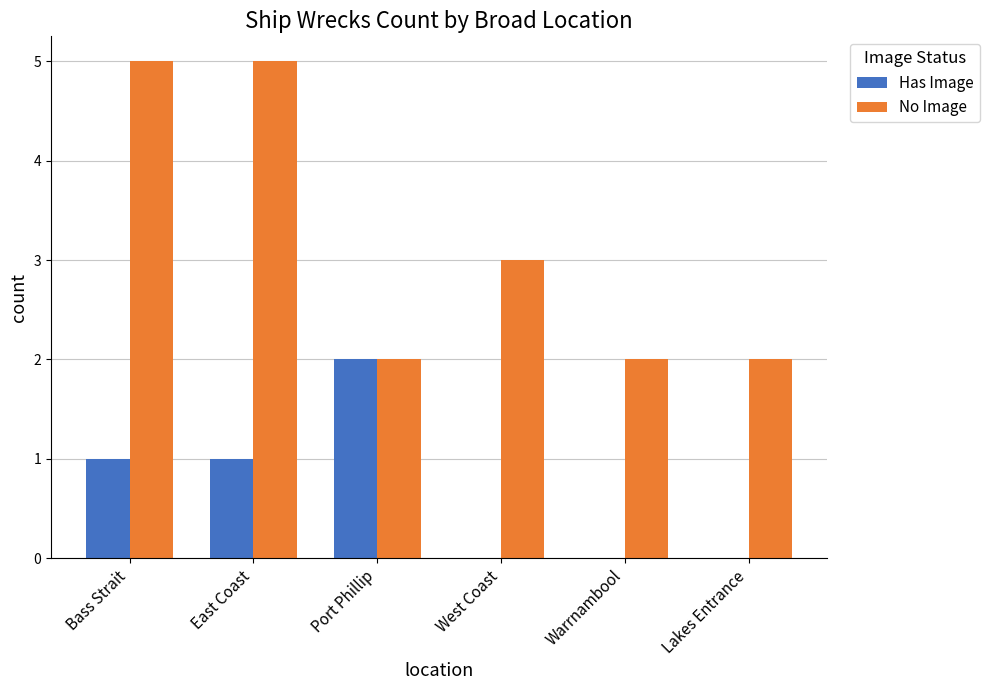

The value of Has Image at Lakes Entrance is 1. True or false?

False